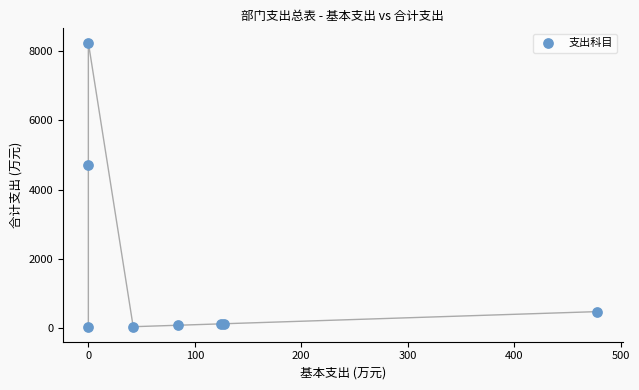

What Y value in the scatter plot is closest to 4134?

4724.5